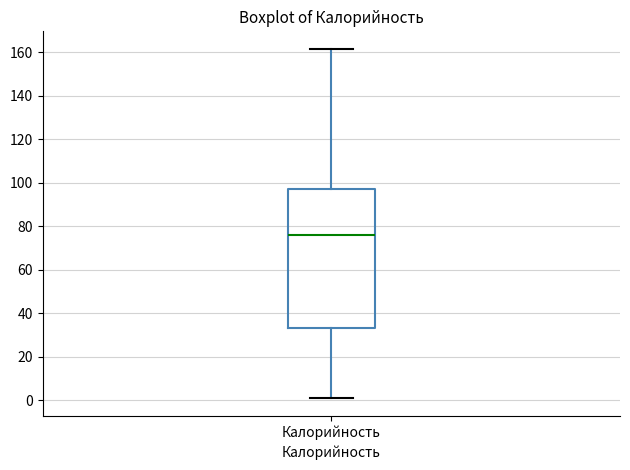

Where does the upper whisker of the box for Калорийность end on the y-axis? The values are not printed on the chart, so give them approximately, as read against the axis.

162